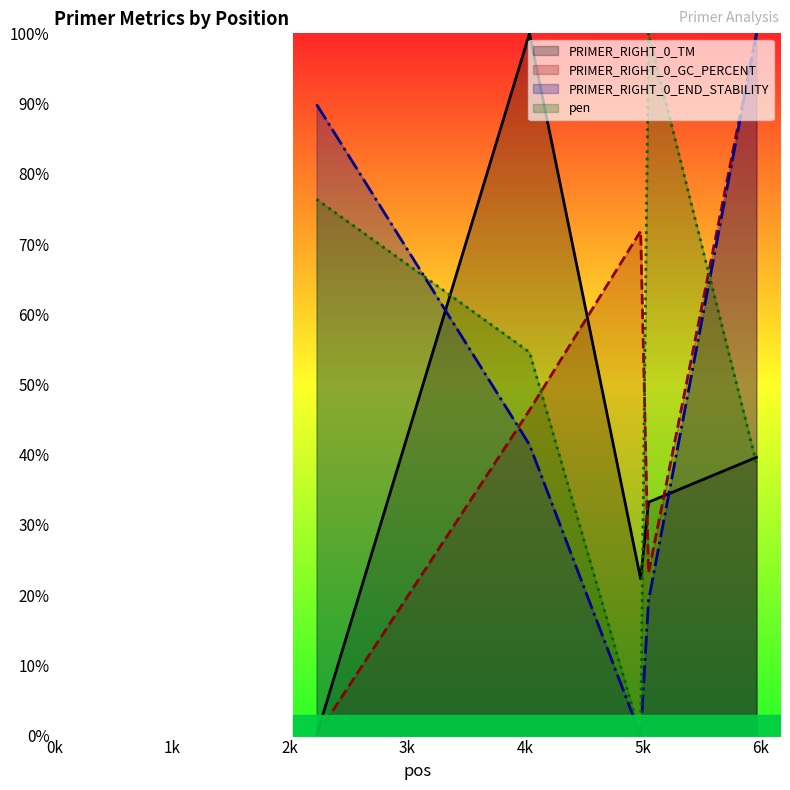

List the labels in order of pen value, largest first.

5051, 2228, 4039, 5969, 4984